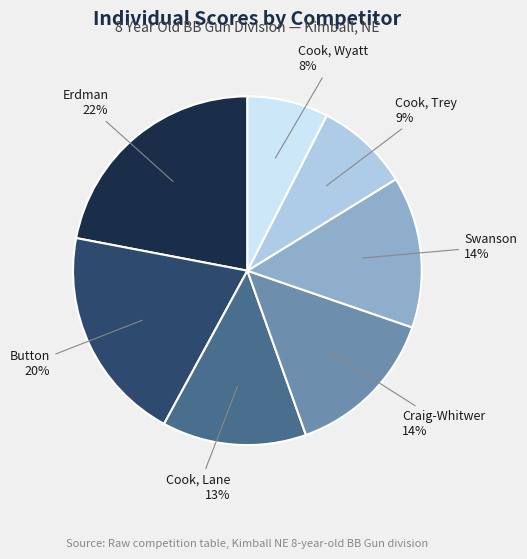

What percentage is the Button slice, to the nearest percent?

20%